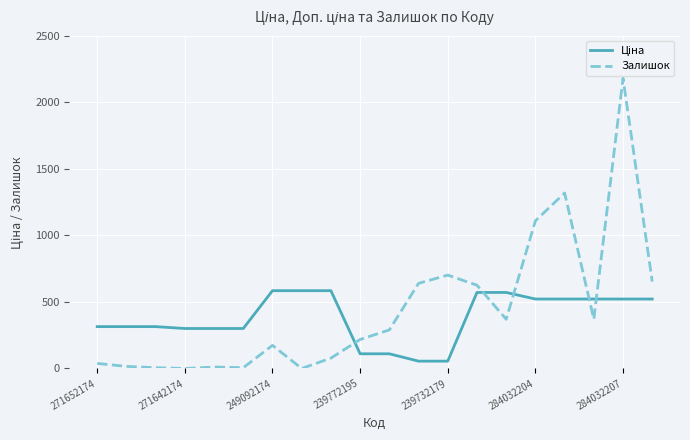

Which series has the widest spread of values?

Залишок